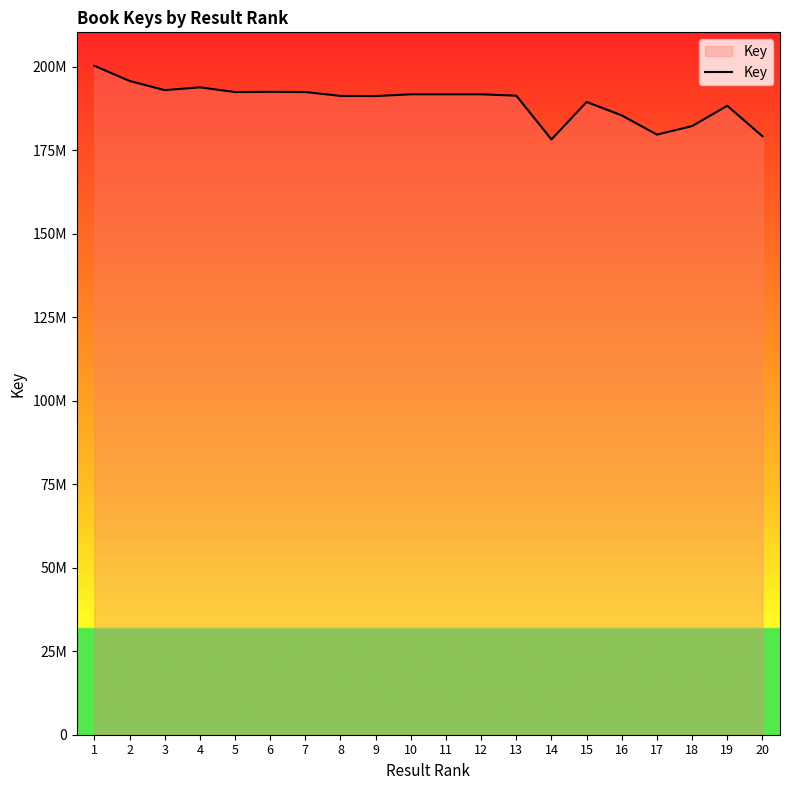

What is the change in value from 8 to 19?

-2955289